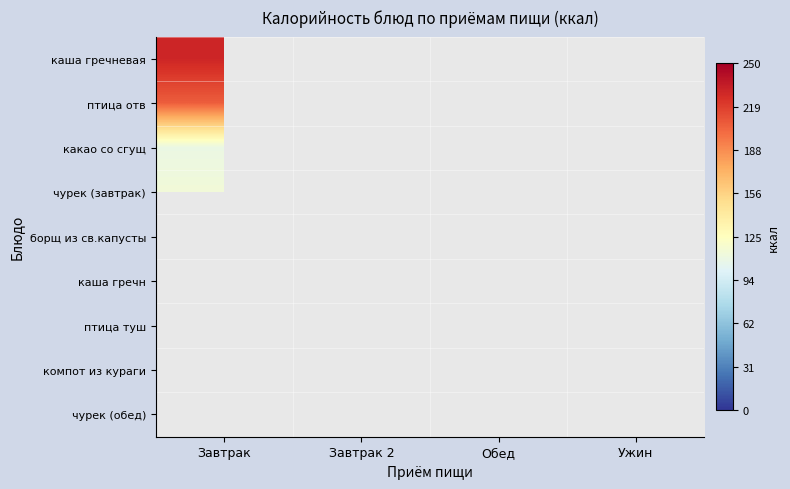

At Ужин, list the series in order from smallest to largest.

каша гречневая, птица отв, какао со сгущ, чурек (завтрак), борщ из св.капусты, каша гречн, птица туш, компот из кураги, чурек (обед)